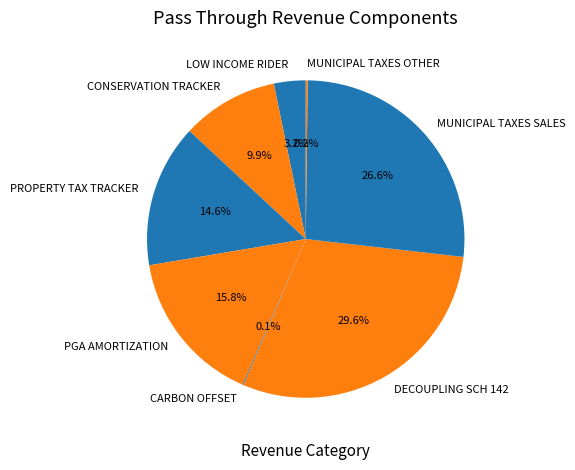

What is the largest slice in the pie chart?

DECOUPLING SCH 142